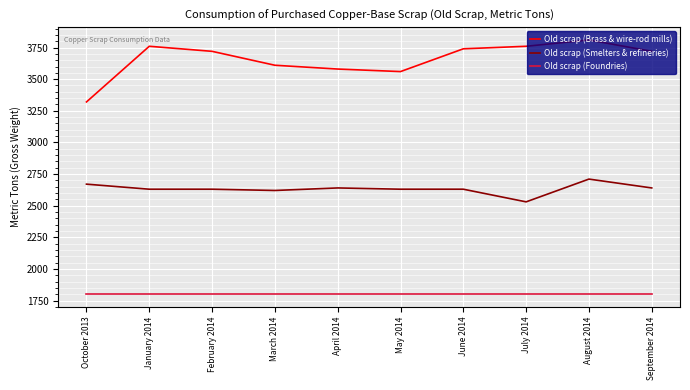

Reading left to right, extract all data points from this chart.

Old scrap (Brass & wire-rod mills): 3320	3760	3720	3610	3580	3560	3740	3760	3810	3720
Old scrap (Smelters & refineries): 2670	2630	2630	2620	2640	2630	2630	2530	2710	2640
Old scrap (Foundries): 1800	1800	1800	1800	1800	1800	1800	1800	1800	1800